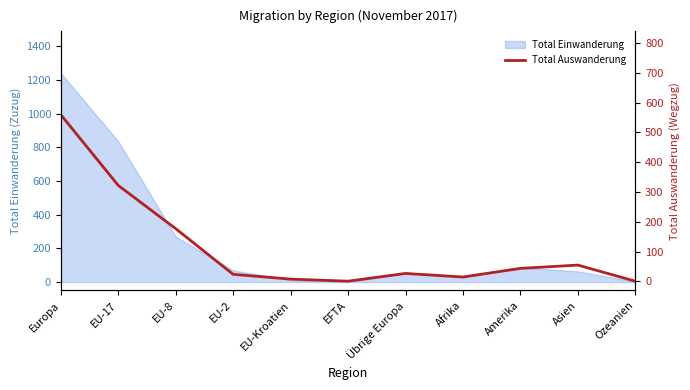

The chart shows a value of 5 at Afrika. True or false?

False